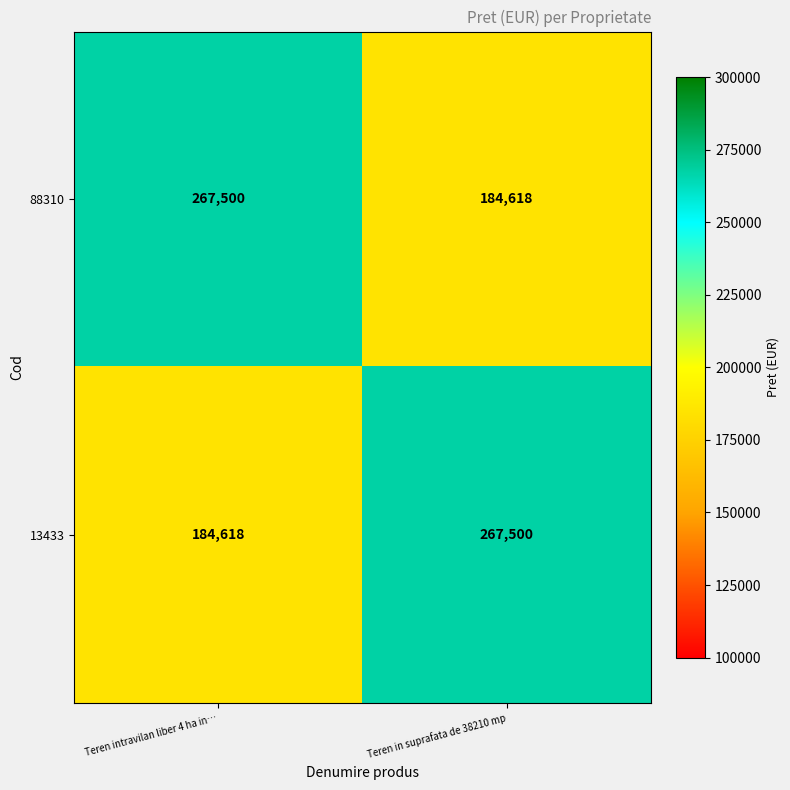

Which category has the lowest value in the 13433 series?

Teren intravilan liber 4 ha in…